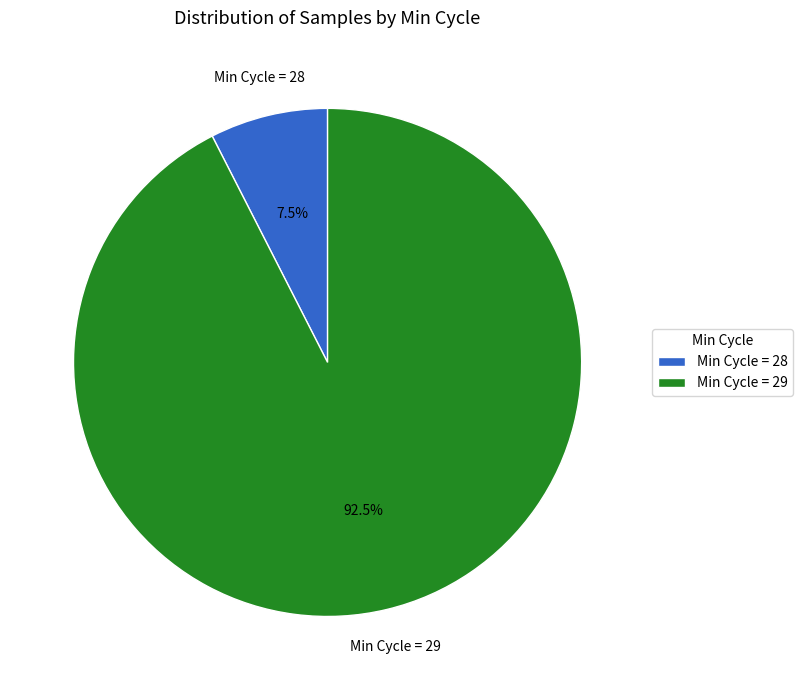

Is the sum of Min Cycle = 28 and Min Cycle = 29 greater than half?

Yes